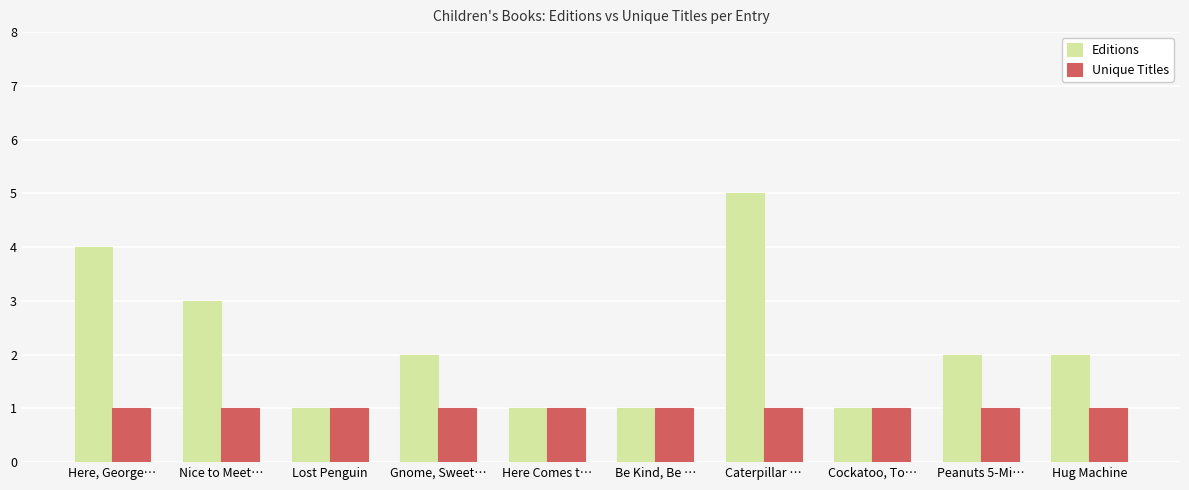

At which category is the sum across all series the highest?

Caterpillar …